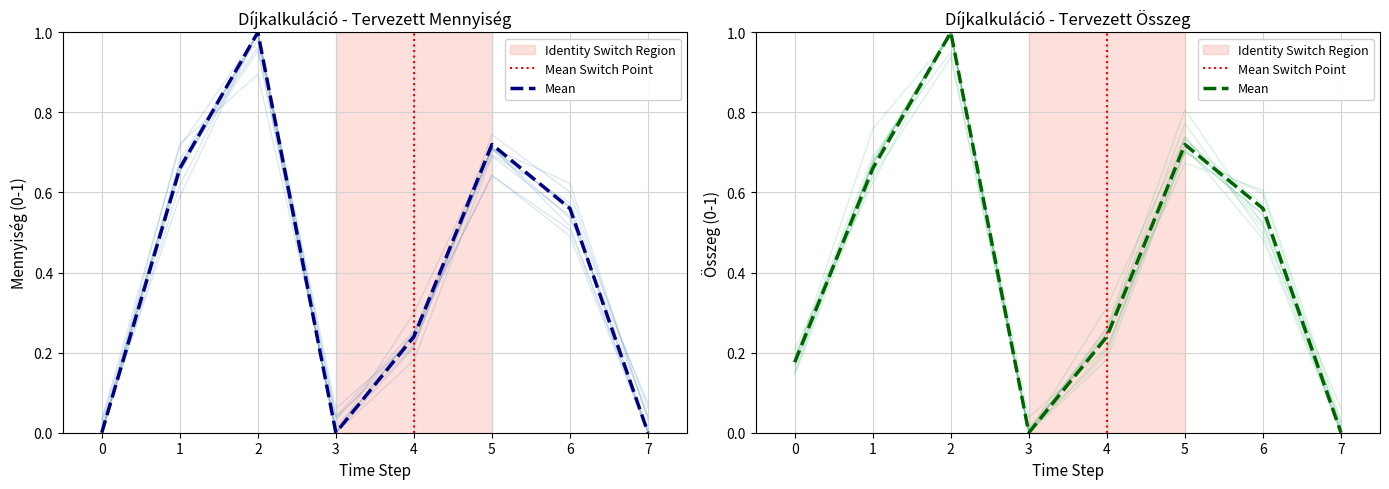

What is the sum of all tervezett összeg values?

3.4